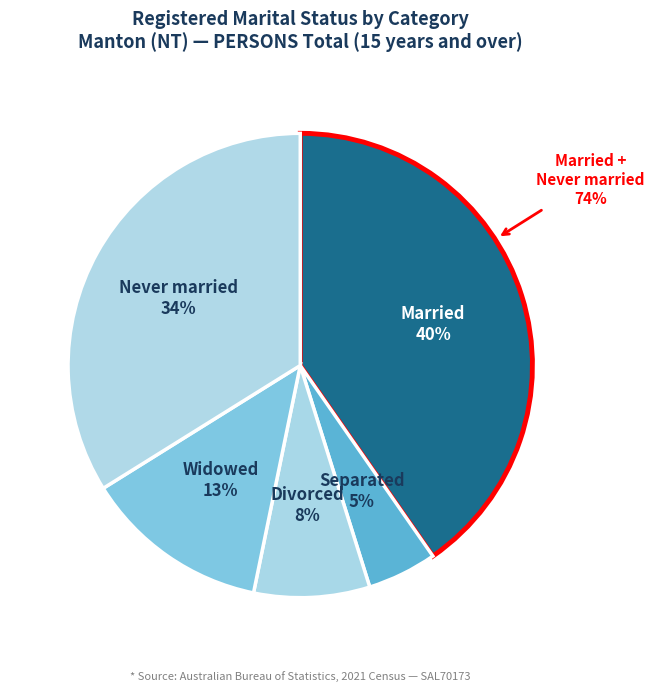

Which has a higher value, Separated or Widowed?

Widowed